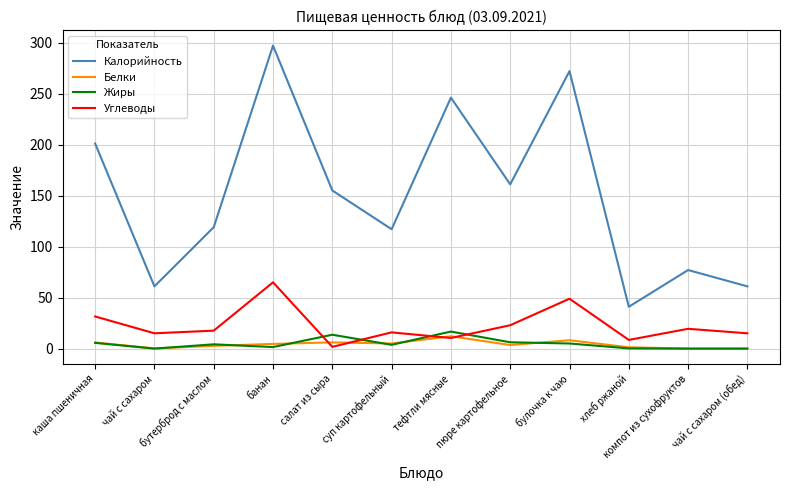

What is the highest value of the Углеводы series?

65.0